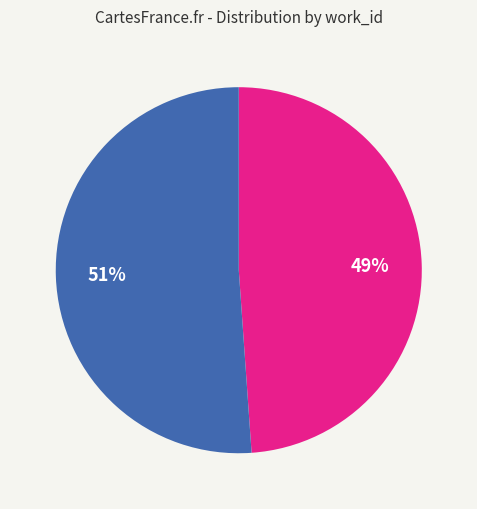

To the nearest percent, what is the difference between the largest and smallest slice percentages?

2%